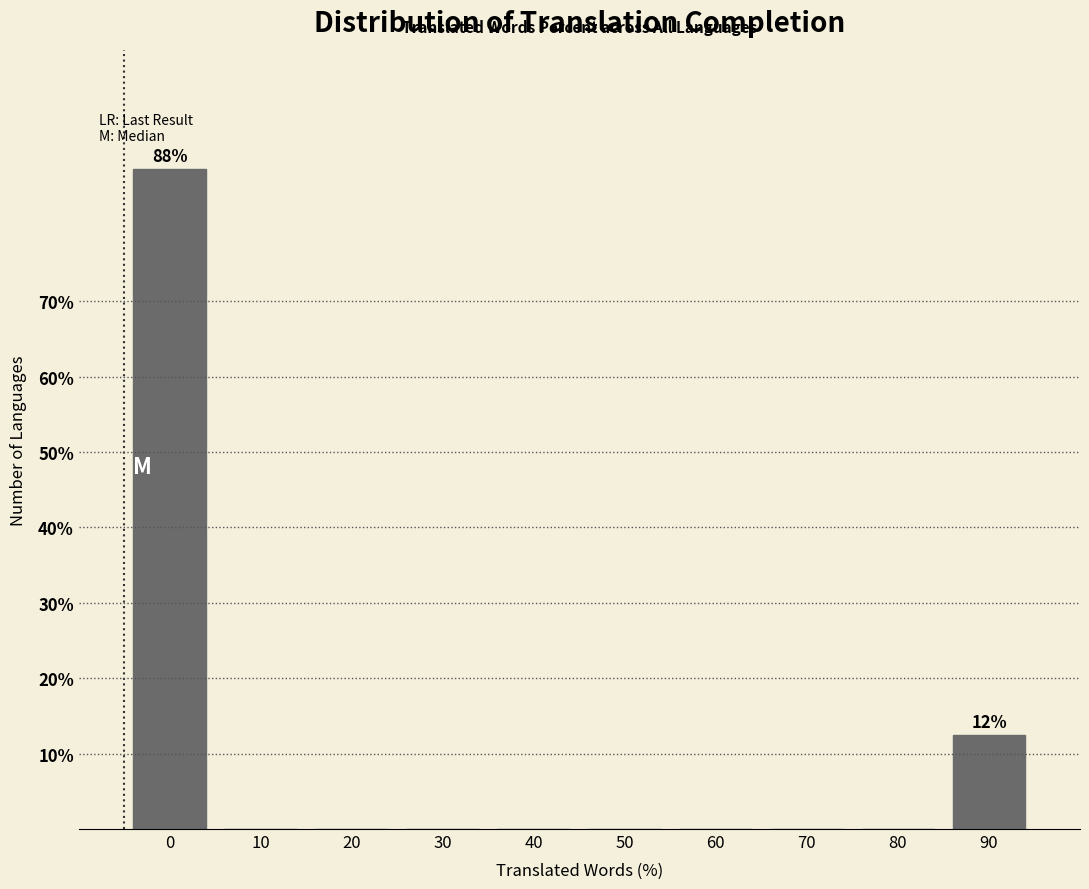

Reading right to left, transcribe all the data shown in this chart.

90=12.5	80=0.0	70=0.0	60=0.0	50=0.0	40=0.0	30=0.0	20=0.0	10=0.0	0=87.5